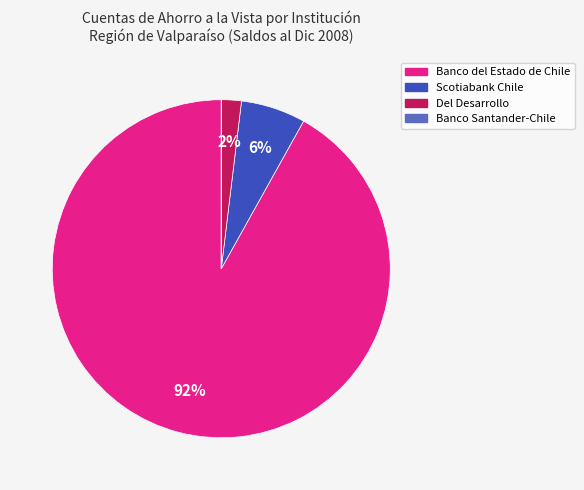

Is it true that Scotiabank Chile is 1% of the pie?

False